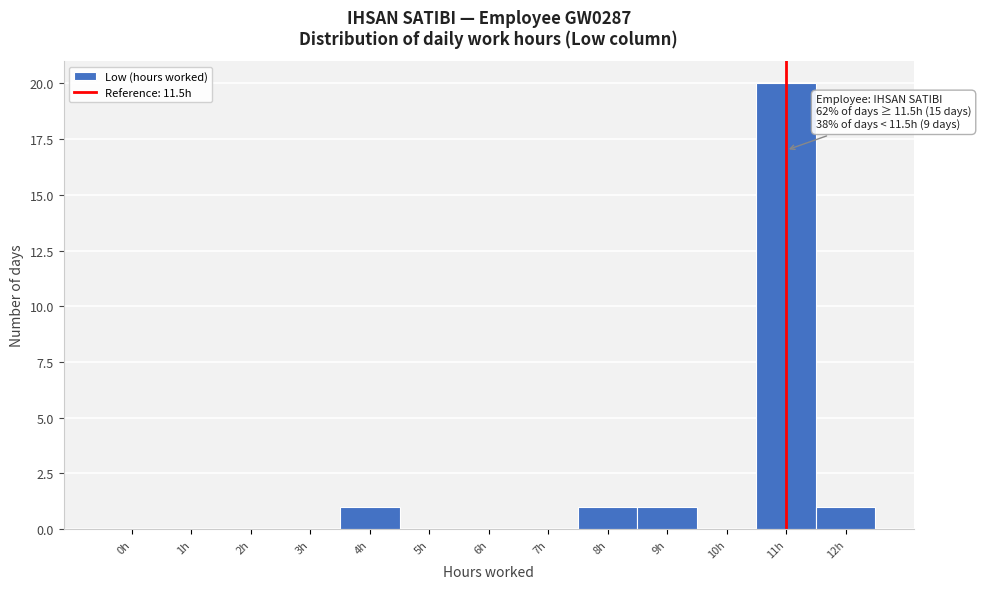

Reading left to right, extract all data points from this chart.

0h=0	1h=0	2h=0	3h=0	4h=1	5h=0	6h=0	7h=0	8h=1	9h=1	10h=0	11h=20	12h=1